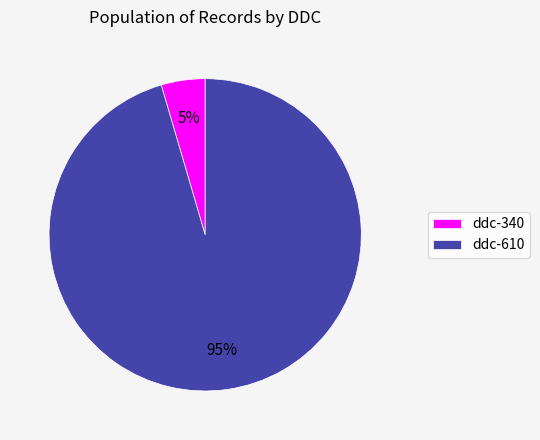

True or false: ddc-610 accounts for 95% of the total.

True